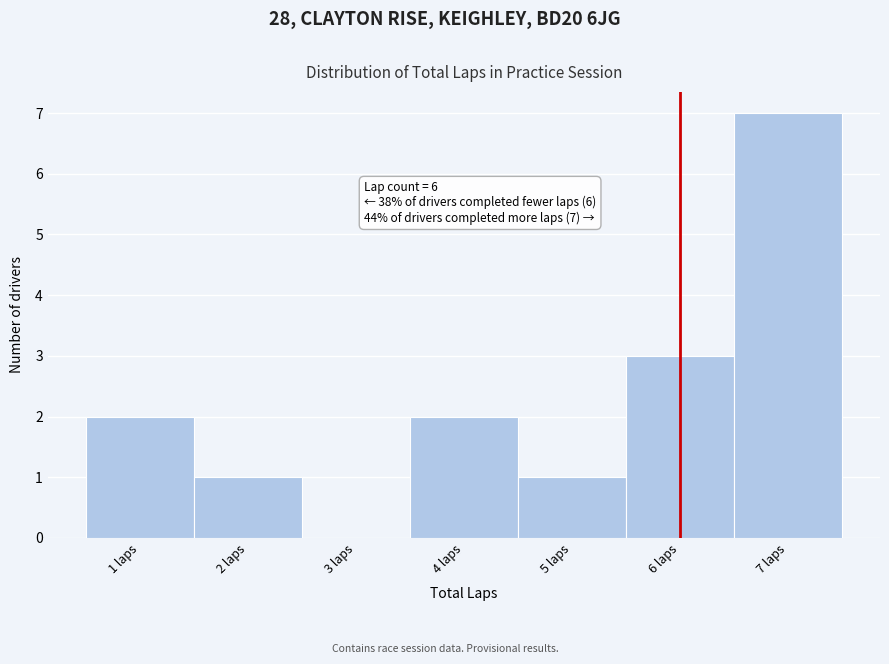

Over which range of the x-axis is the bar tallest?

6.5 to 7.5